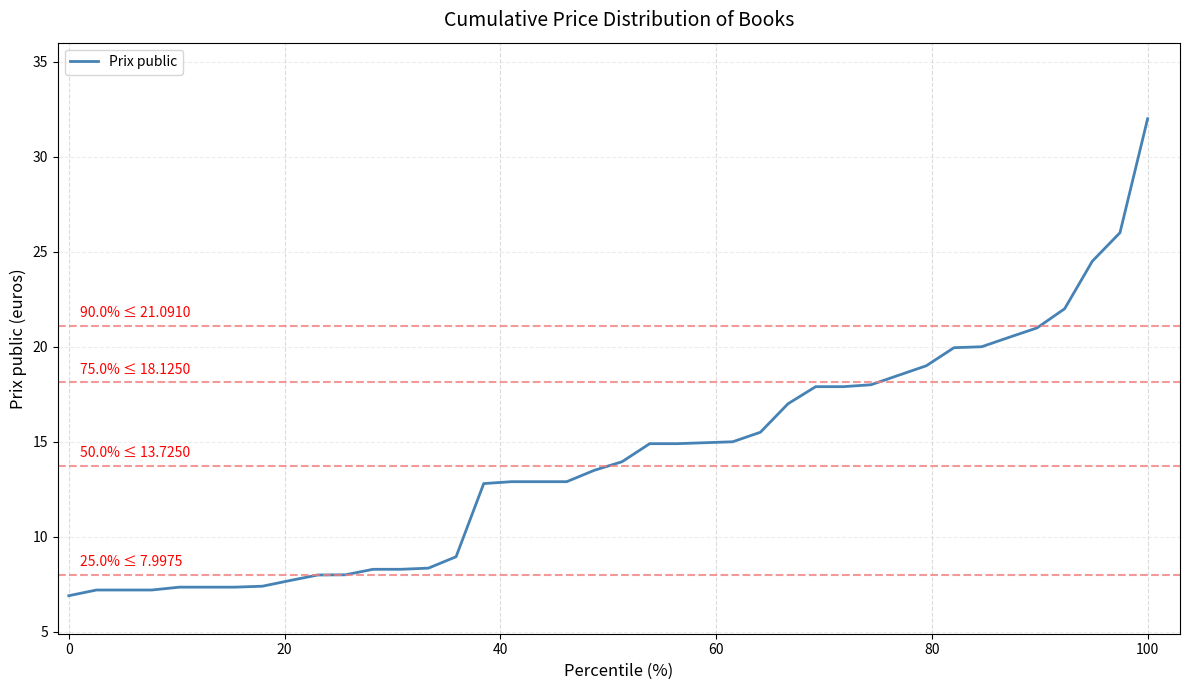

What is the minimum value shown in the chart?

6.9